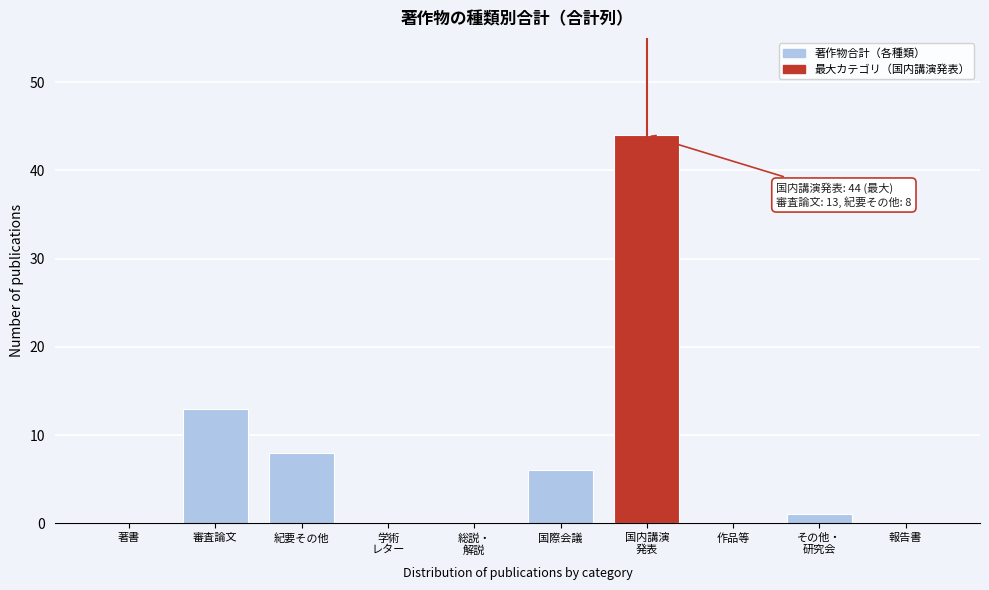

Which has a higher value, 審査論文 or 作品等?

審査論文